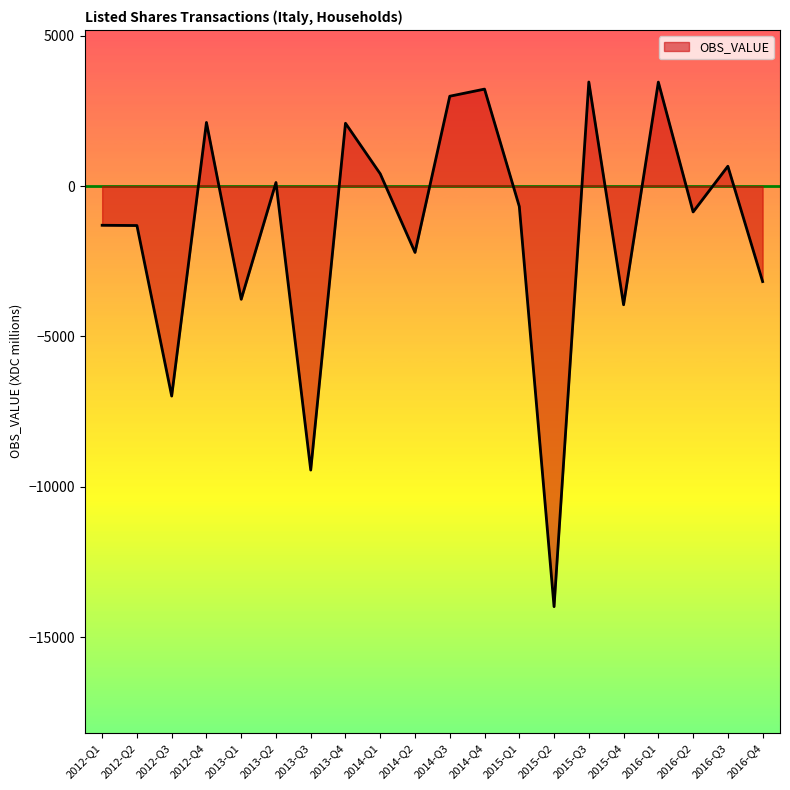

What is the difference between the values at 2015-Q3 and 2014-Q3?

473